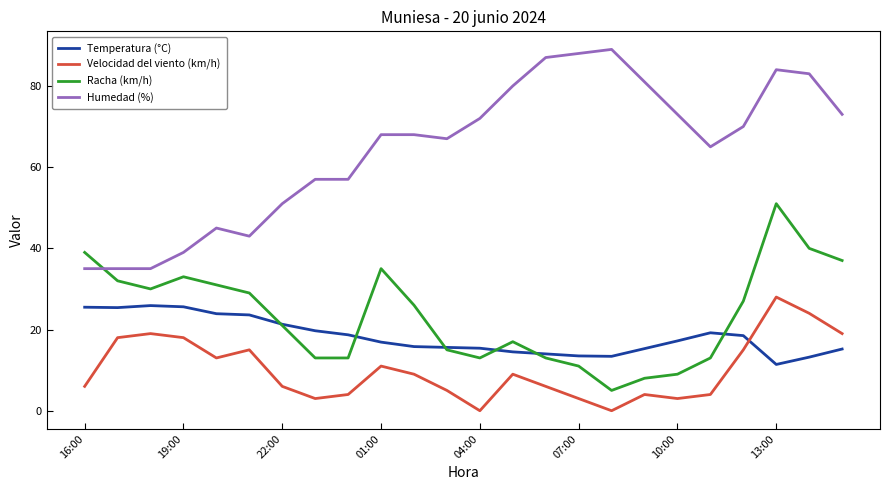

Which series has the largest range (max minus min)?

Humedad (%)